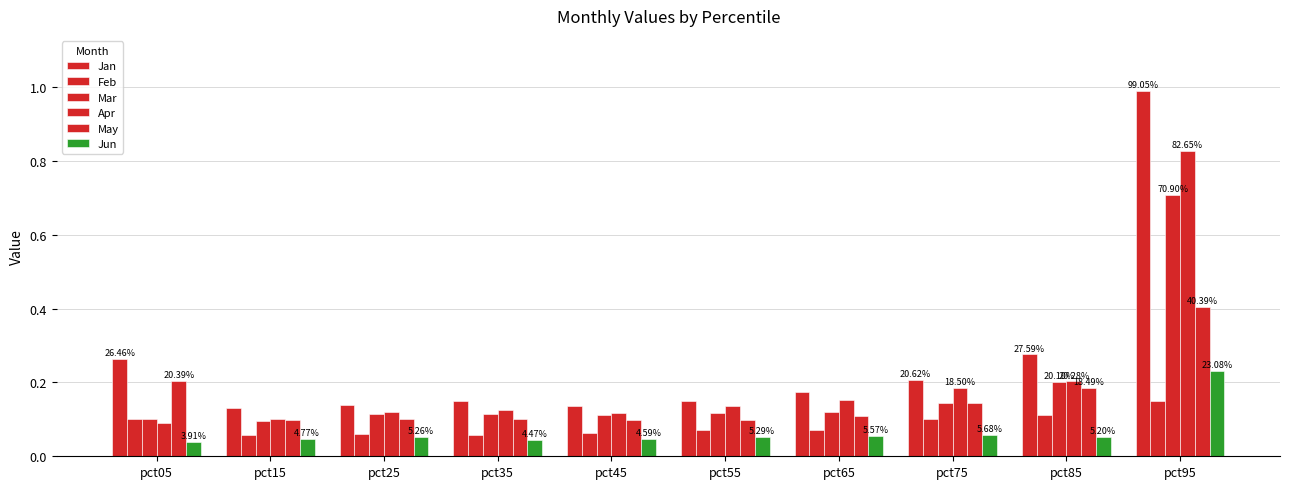

Count the Apr values in the range 0 to 1.

10